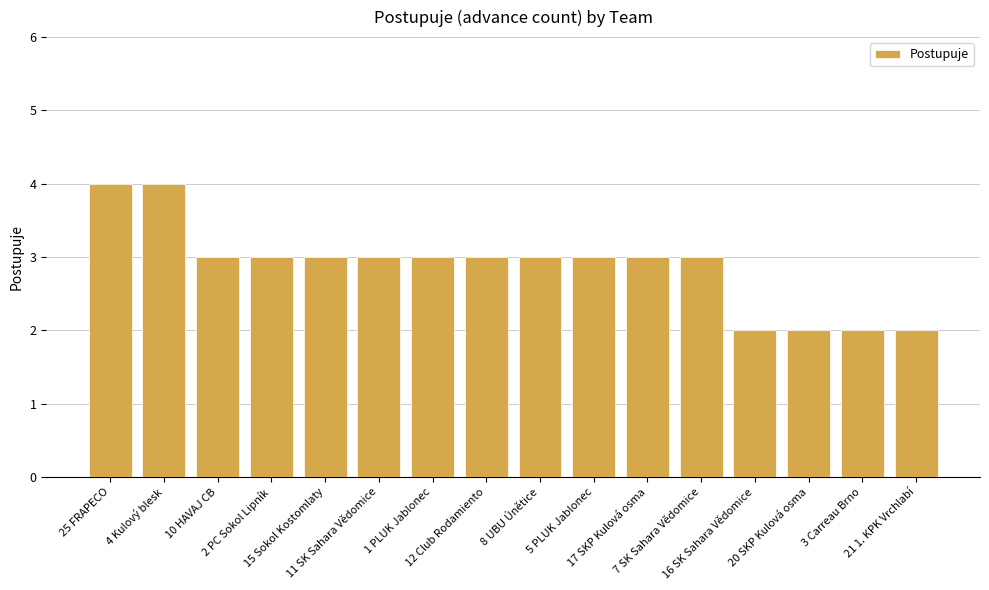

Are the bars grouped side by side (vs. stacked)?

No